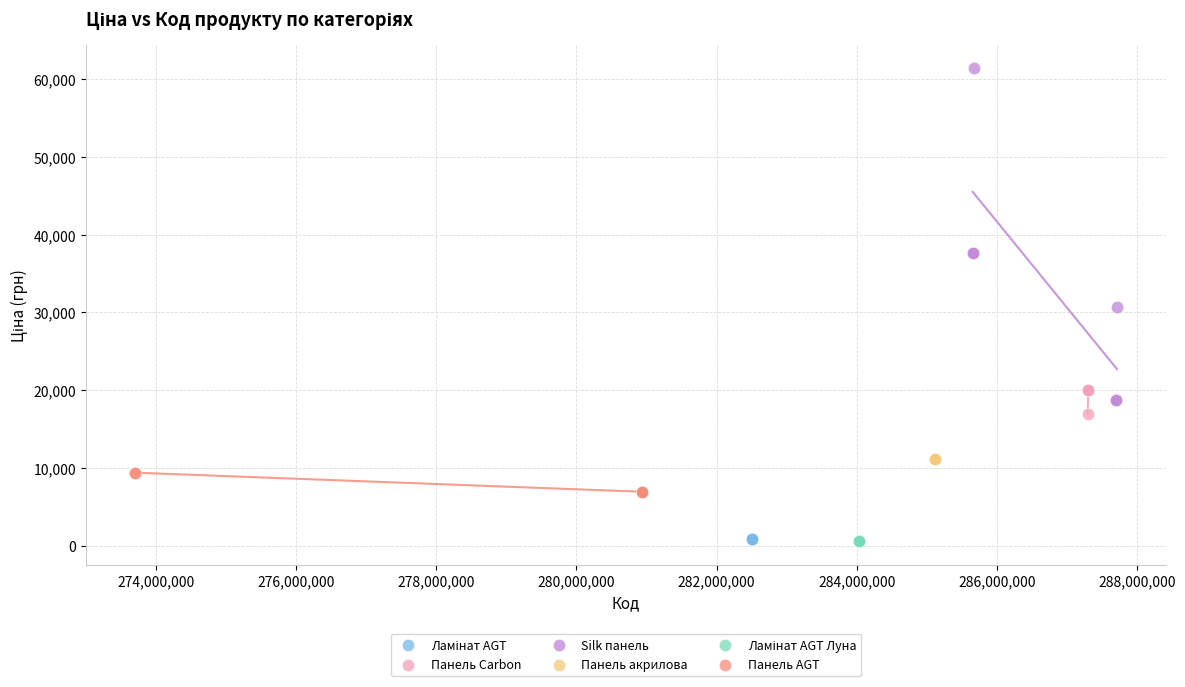

Which series reaches the maximum Y coordinate?

Silk панель